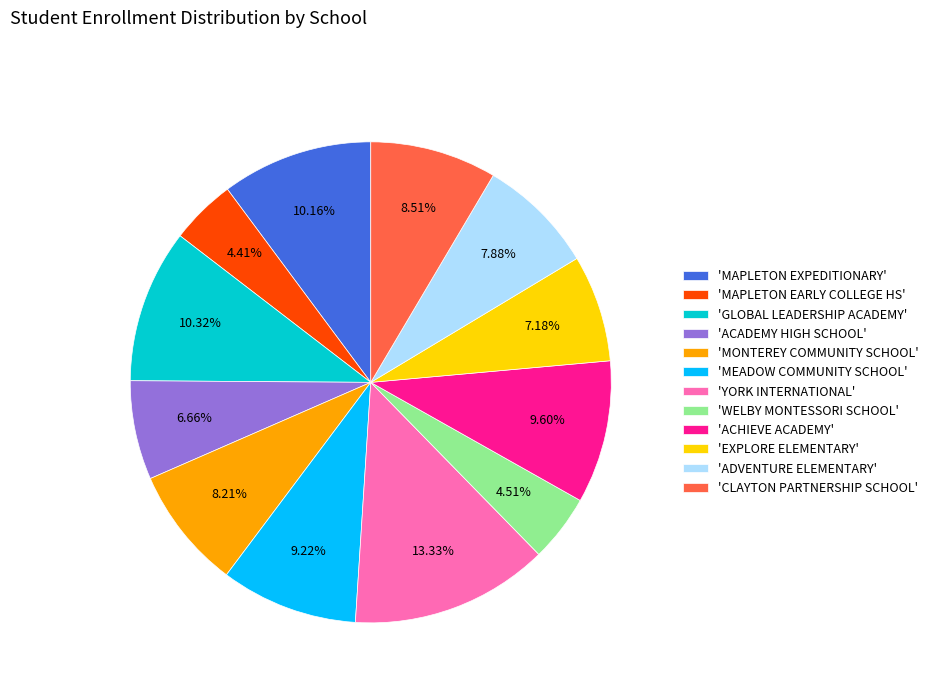

What is the ratio of the value at 'MAPLETON EXPEDITIONARY' to the value at 'CLAYTON PARTNERSHIP SCHOOL'?

1.2